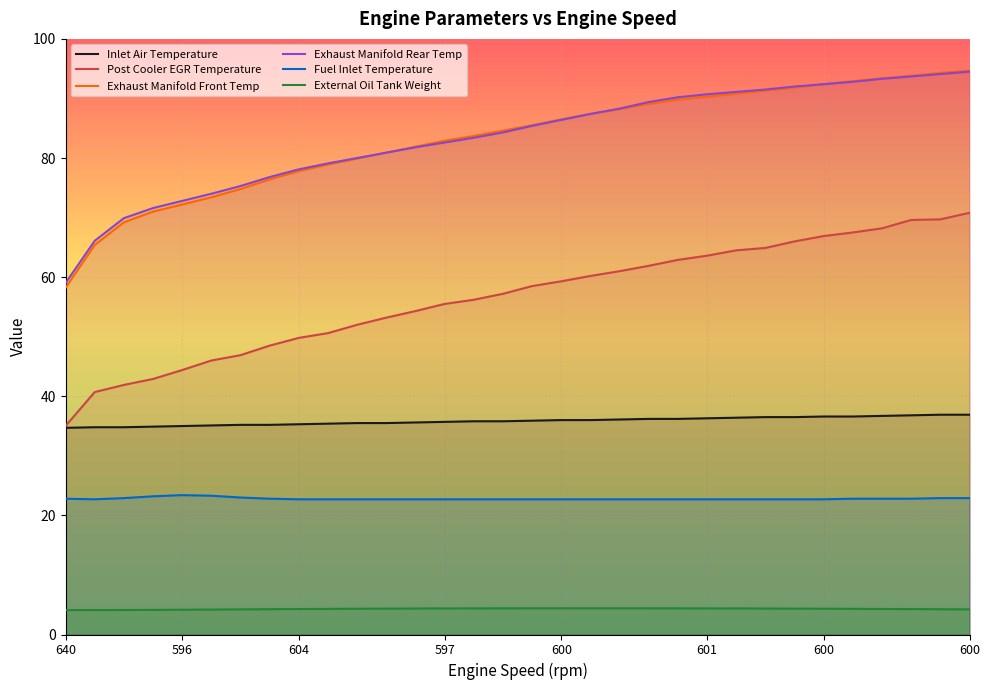

Reading right to left, what are all the values shown in this chart?

Inlet Air Temperature: 36.9	36.9	36.8	36.7	36.6	36.6	36.5	36.5	36.4	36.3	36.2	36.2	36.1	36.0	36.0	35.9	35.8	35.8	35.7	35.6	35.5	35.5	35.4	35.3	35.2	35.2	35.1	35.0	34.9	34.8	34.8	34.7
Post Cooler EGR Temperature: 70.8	69.7	69.6	68.2	67.5	66.9	66.0	64.9	64.5	63.6	62.9	61.9	61.0	60.2	59.3	58.5	57.2	56.2	55.5	54.3	53.2	52.0	50.6	49.8	48.5	46.9	46.0	44.4	42.9	41.9	40.7	35.0
Exhaust Manifold Front Temp: 94.7	94.3	93.8	93.4	92.9	92.4	91.8	91.3	90.8	90.3	89.8	89.1	88.2	87.4	86.5	85.5	84.6	83.7	82.9	81.9	80.9	79.9	78.9	77.8	76.4	74.8	73.4	72.2	71.0	69.2	65.4	58.2
Exhaust Manifold Rear Temp: 94.5	94.1	93.7	93.3	92.8	92.4	92.0	91.5	91.1	90.7	90.2	89.4	88.3	87.4	86.4	85.4	84.3	83.4	82.6	81.8	80.9	80.0	79.1	78.1	76.8	75.3	74.0	72.8	71.6	69.9	66.1	59.0
Fuel Inlet Temperature: 22.9	22.9	22.8	22.8	22.8	22.7	22.7	22.7	22.7	22.7	22.7	22.7	22.7	22.7	22.7	22.7	22.7	22.7	22.7	22.7	22.7	22.7	22.7	22.7	22.8	23.0	23.3	23.4	23.2	22.9	22.7	22.8
External Oil Tank Weight: 4.2	4.2	4.3	4.3	4.3	4.3	4.3	4.4	4.4	4.4	4.4	4.4	4.4	4.4	4.4	4.4	4.4	4.4	4.4	4.4	4.3	4.3	4.3	4.3	4.3	4.2	4.2	4.2	4.1	4.1	4.1	4.1